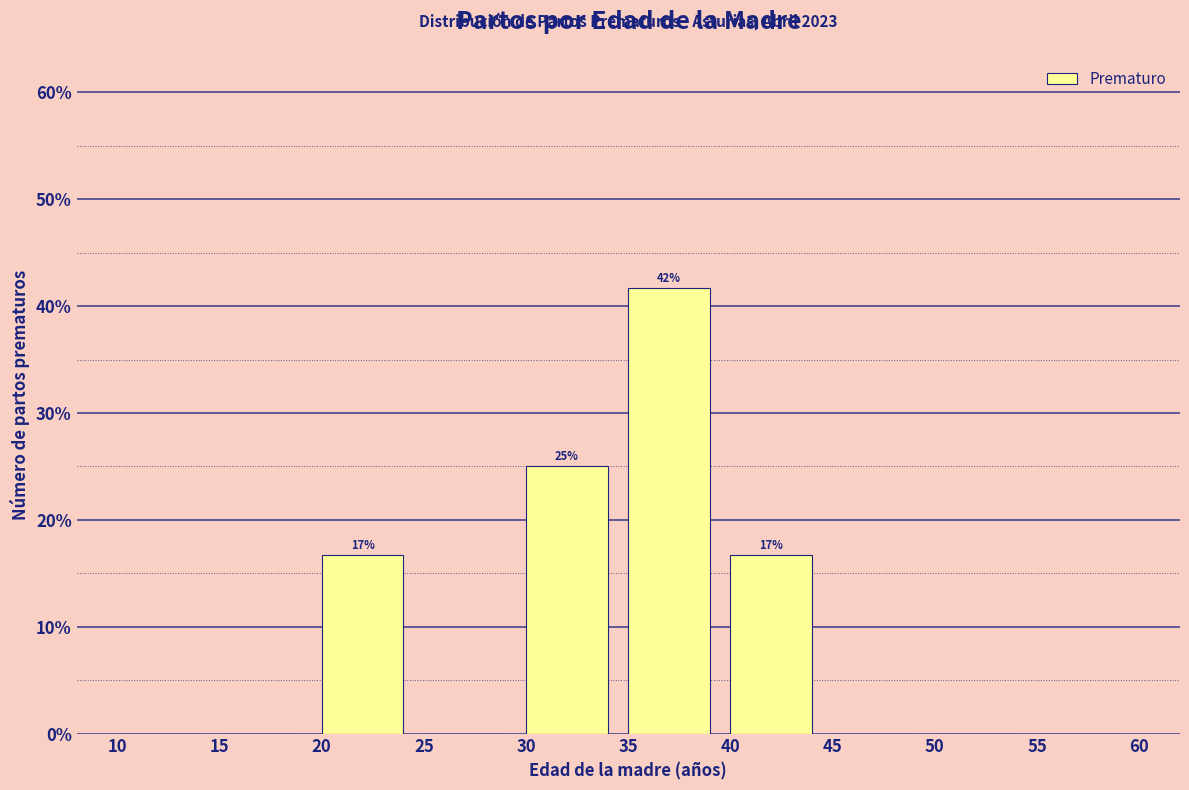

Are the bars horizontal?

No